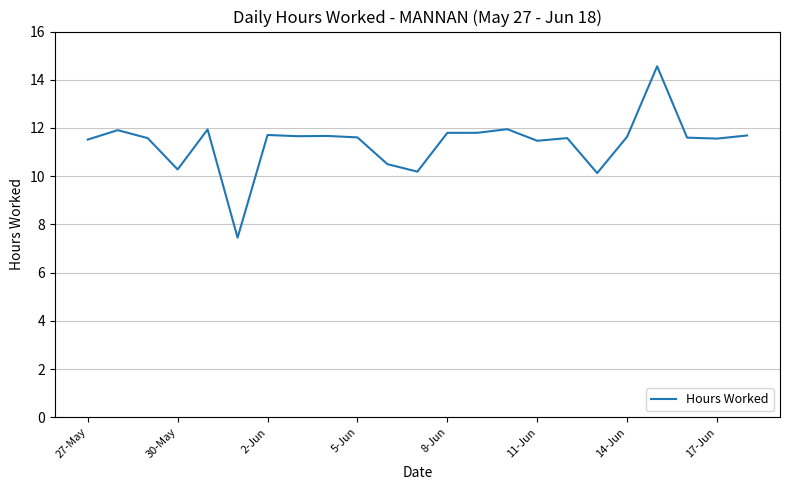

What is the minimum value shown in the chart?

7.5